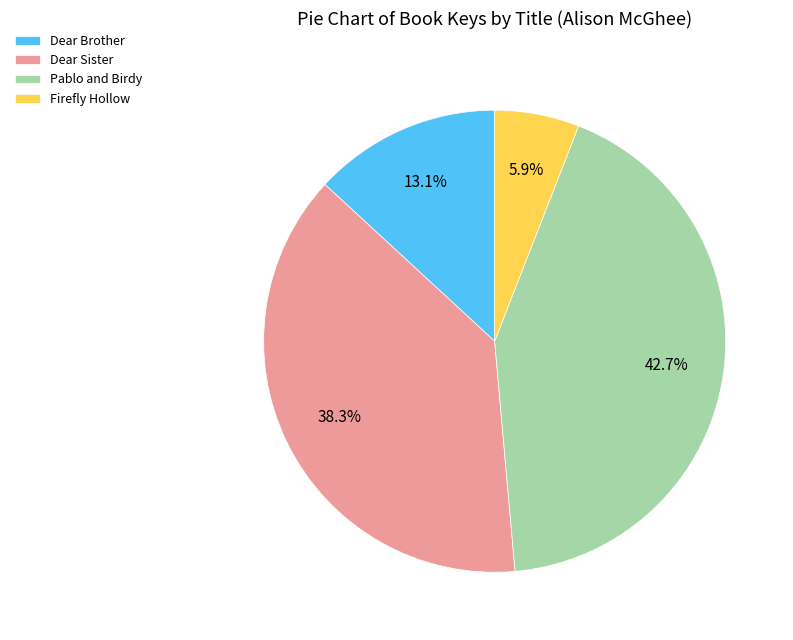

How many segments does this pie chart have?

4